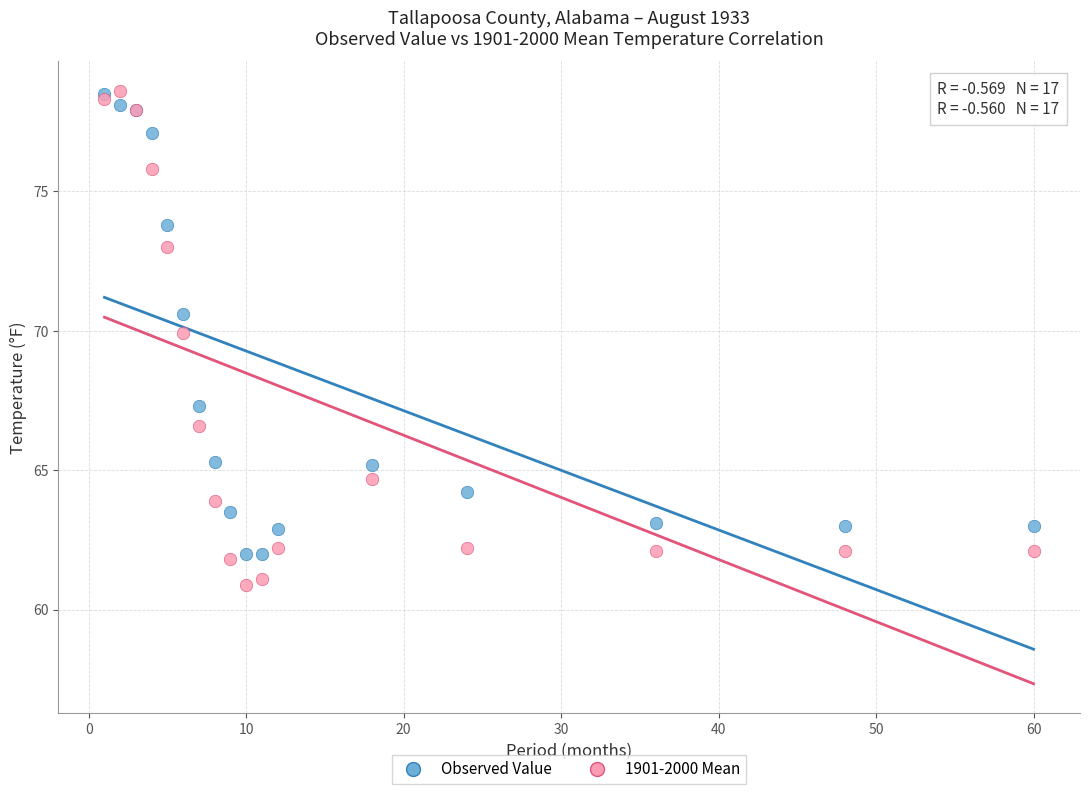

Across all series, what Y value is closest to 69?

69.9